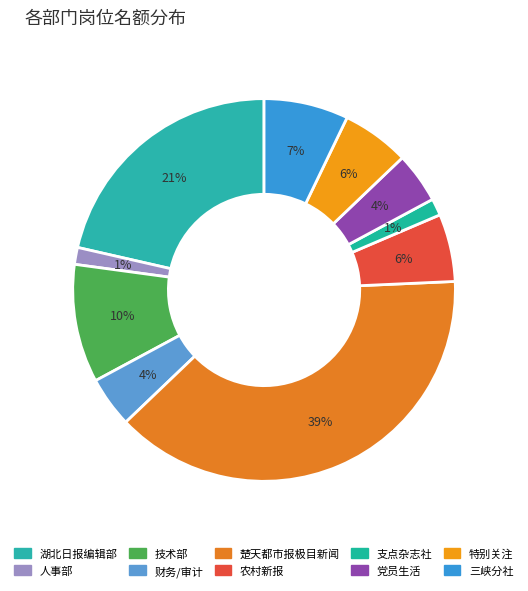

How many slices are in this pie chart?

10